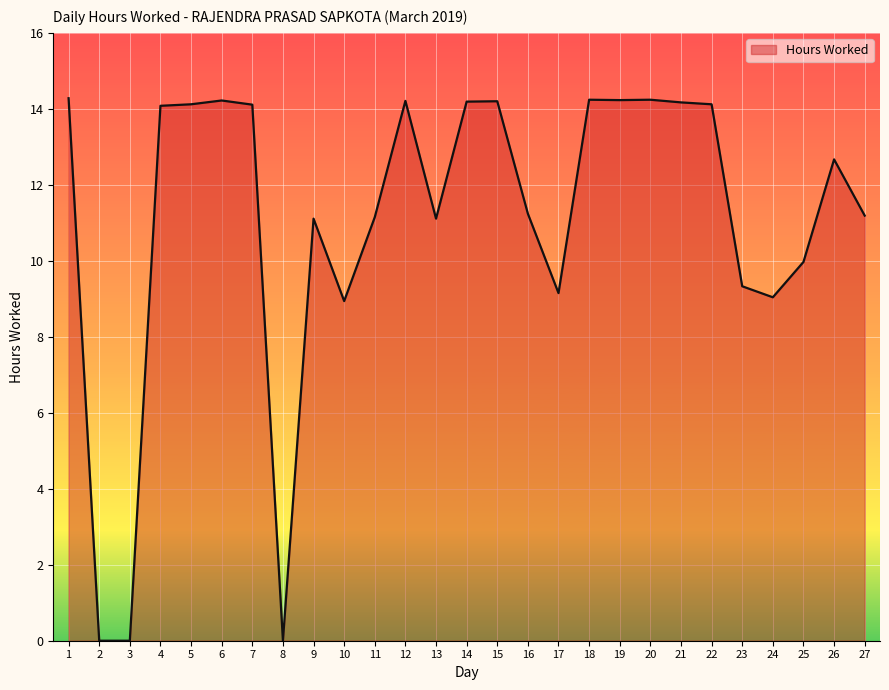

True or false: there are more than 0 points higher than both neighbors.

True